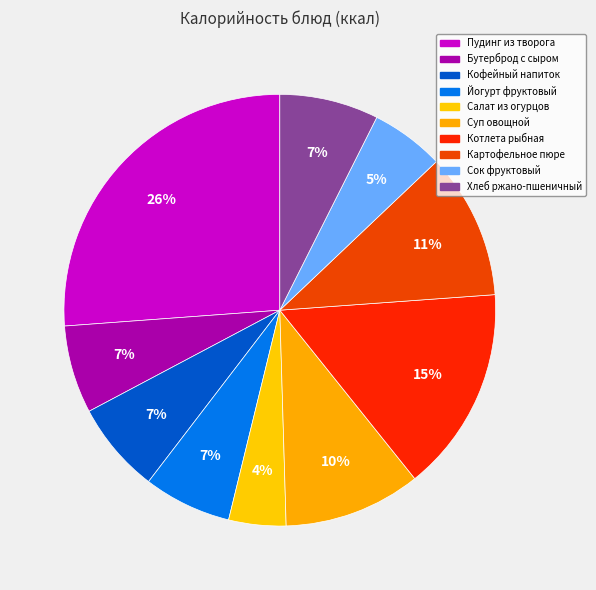

True or false: Пудинг из творога accounts for 14% of the total.

False